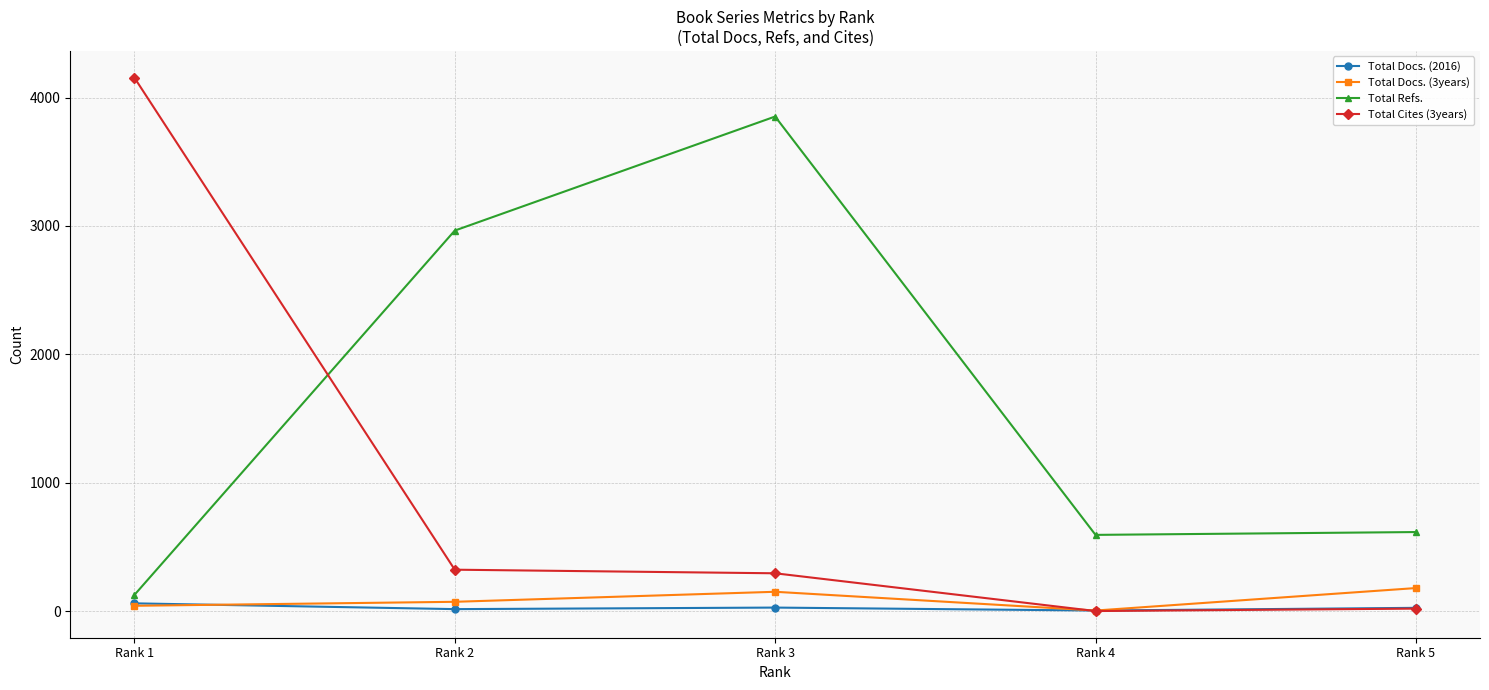

True or false: Total Cites (3years) has a value of 4155 at Rank 1.

True